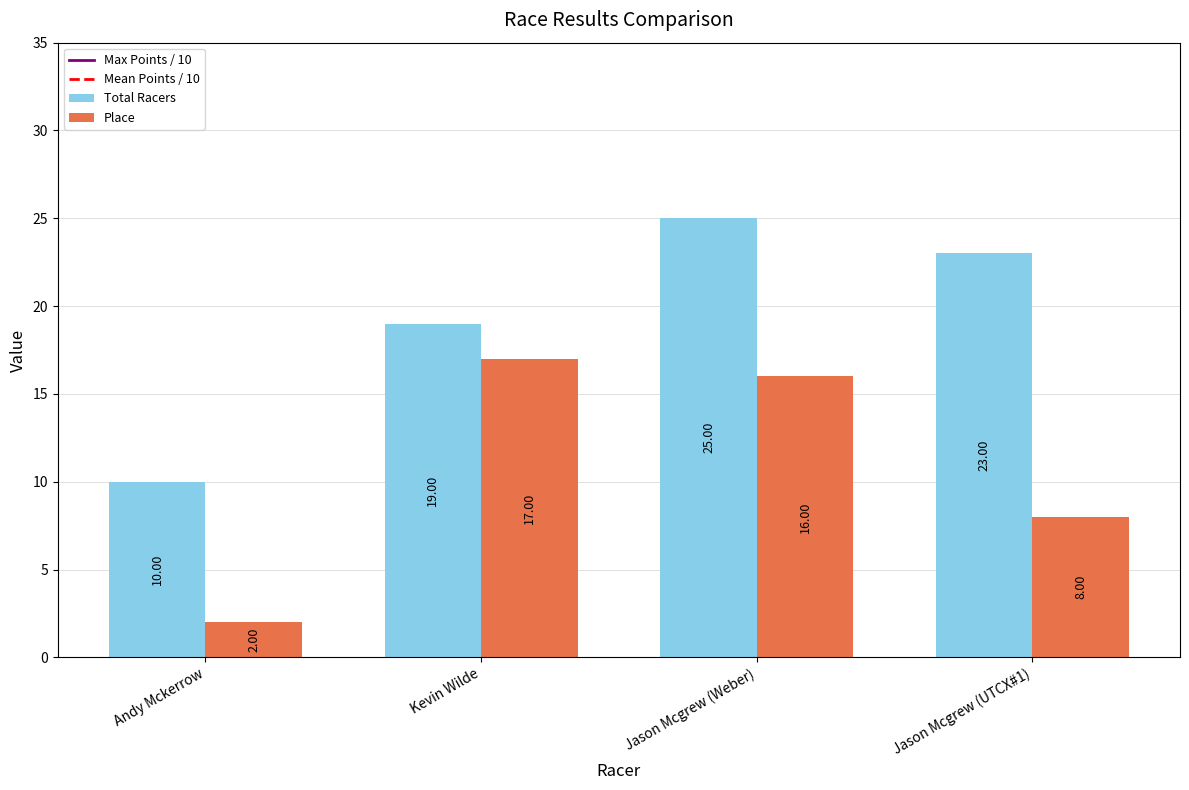

How many data points does each series have?

4